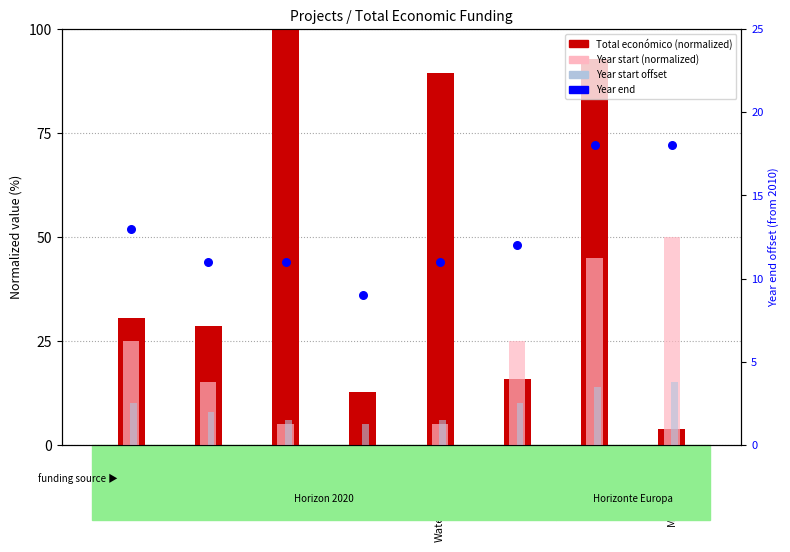

At how many categories does at least one series exceed 42?

4